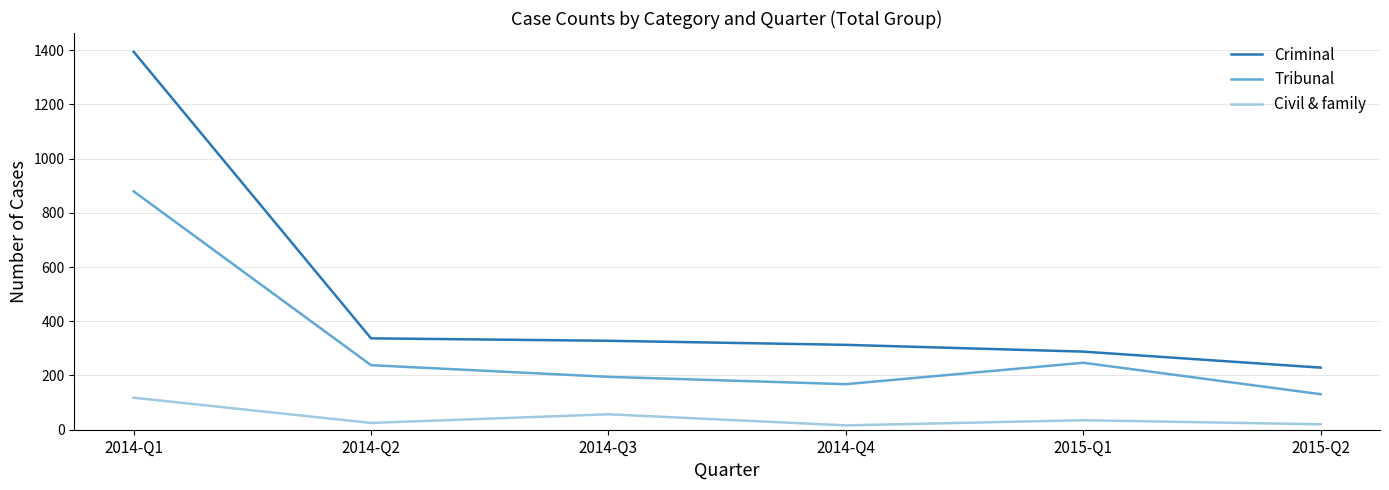

How many distinct data groups are displayed?

3